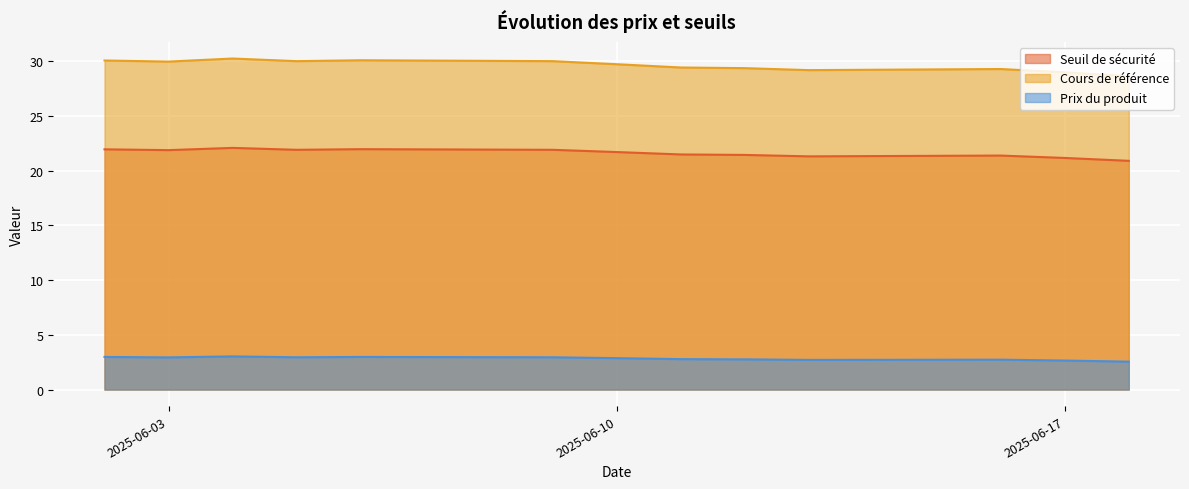

True or false: Prix du produit and Seuil de sécurité cross at least once.

False